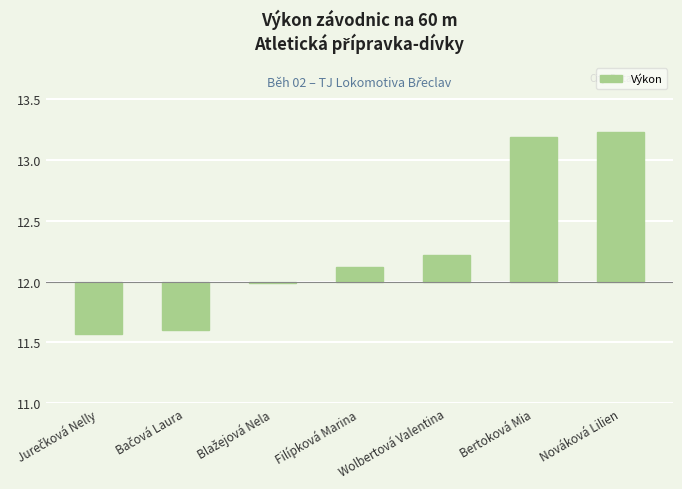

Does the chart contain any negative values?

Yes